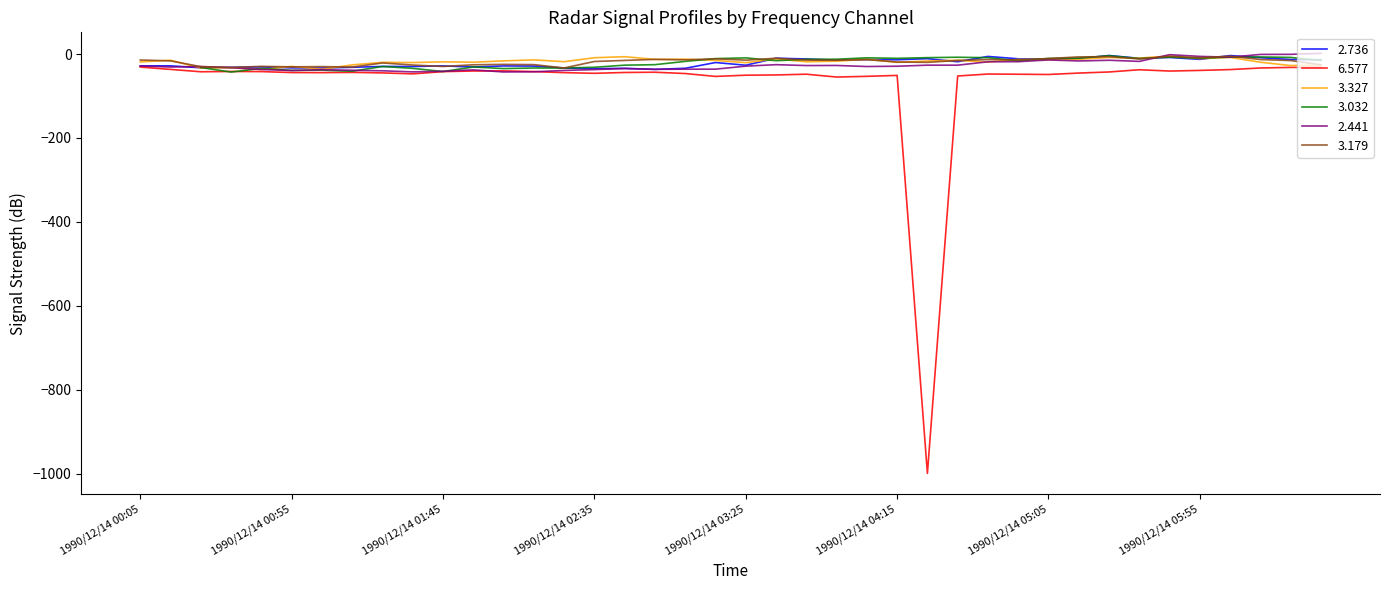

What is the minimum value for 3.327?

-37.1